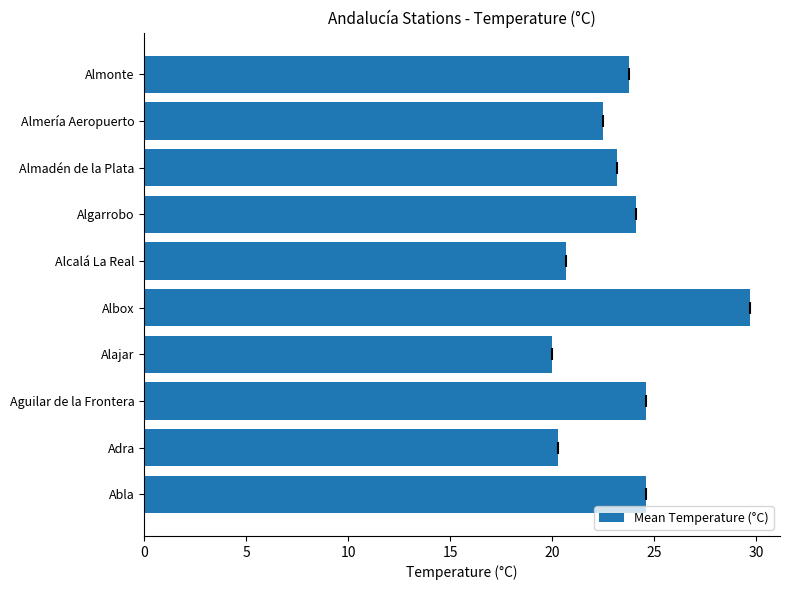

What is the difference between the values at Aguilar de la Frontera and Almadén de la Plata?

1.4